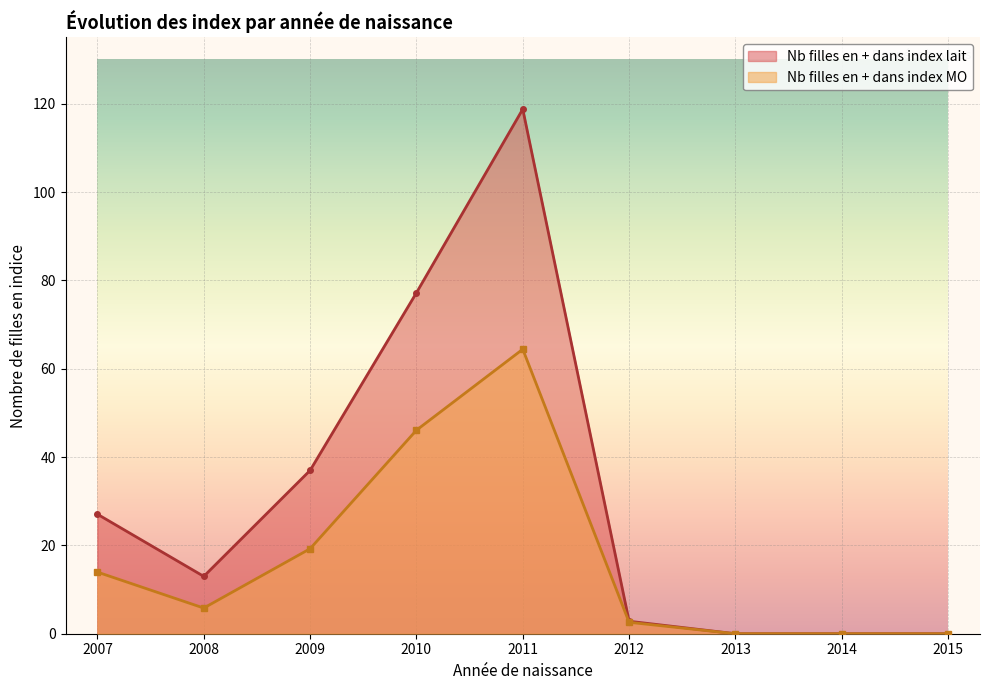

At which label does Nb filles en + dans index lait reach its peak?

2011